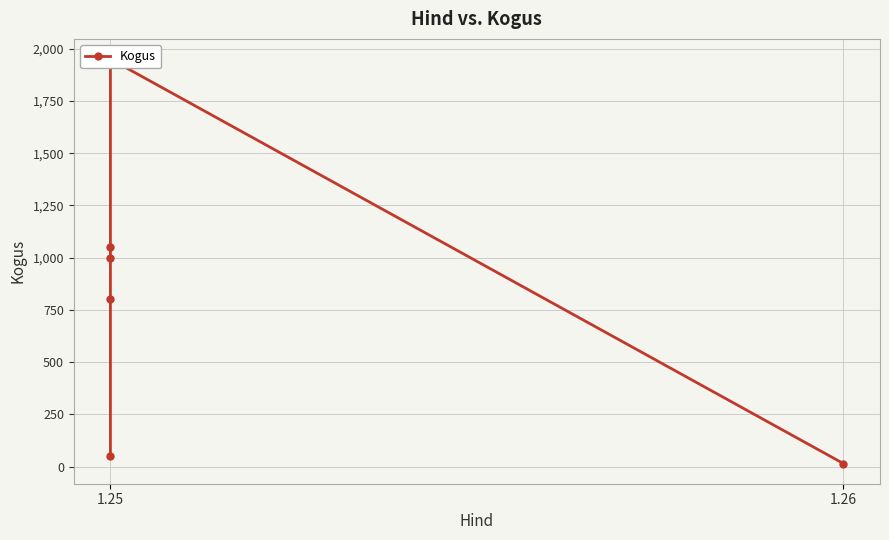

What is the approximate value at 1.25, to the nearest 100?

1000